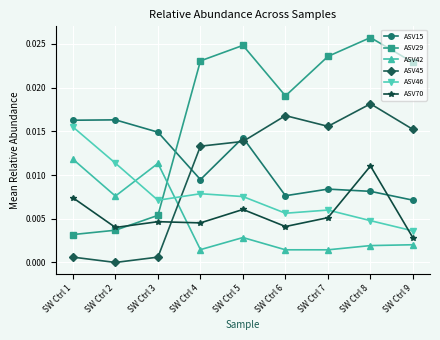

Which label corresponds to the smallest value in the chart?

SW Ctrl 2